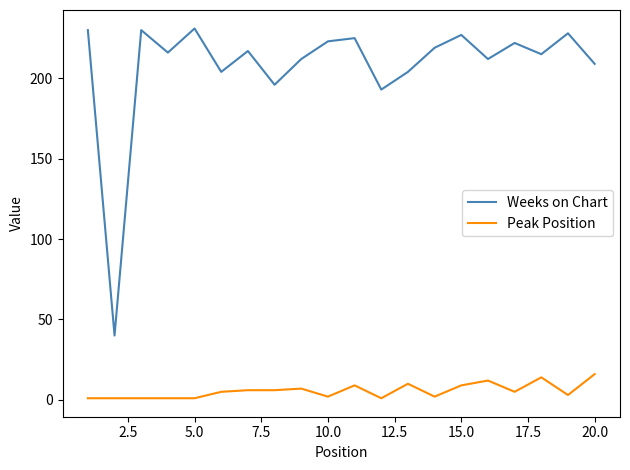

What is the highest value of the Weeks on Chart series?

231